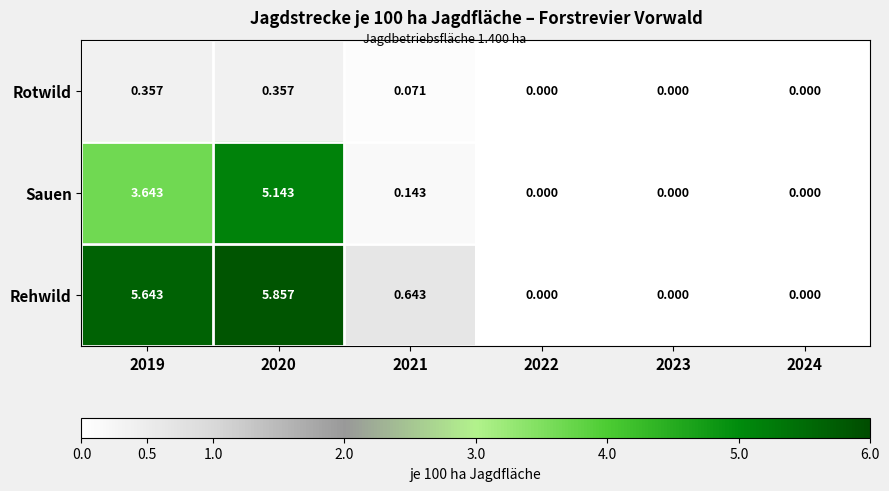

Which series changed the most between 2019 and 2020?

Sauen